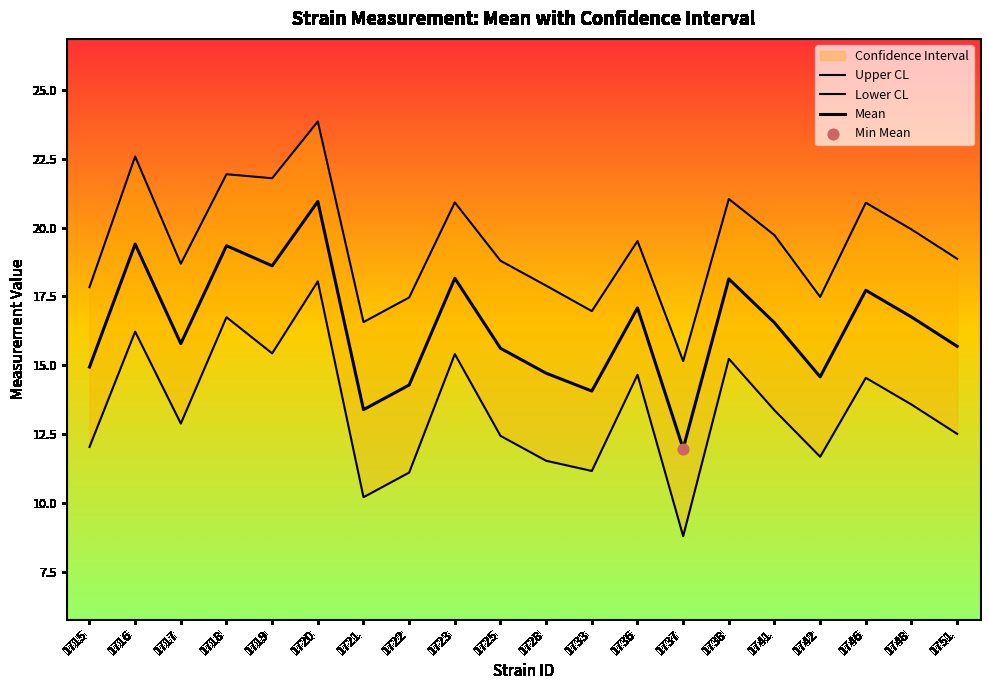

Which series reaches the minimum Y coordinate?

Lower CL